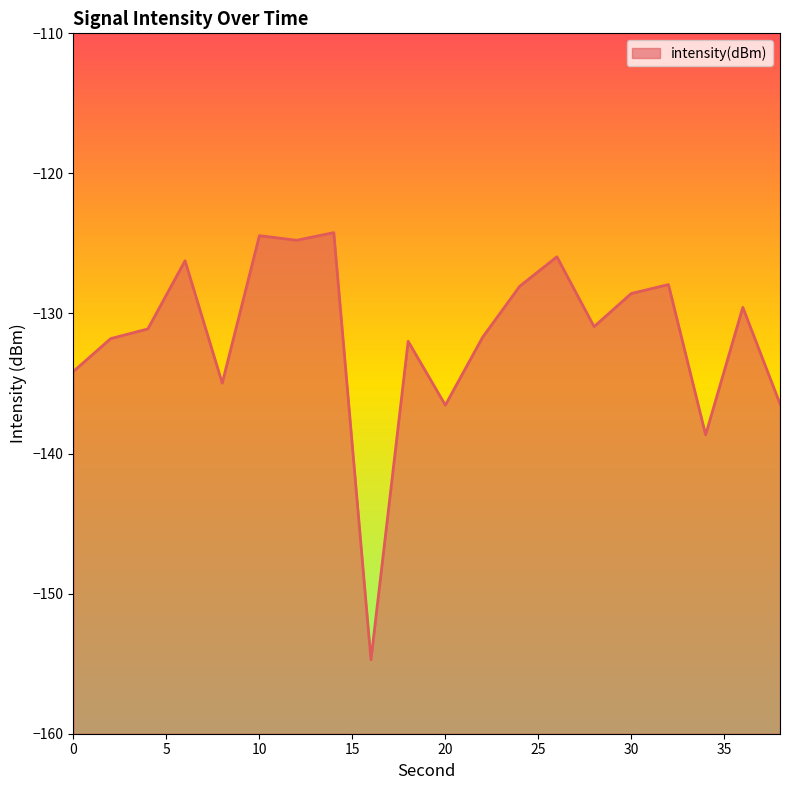

Count the number of values greater than -130.

9